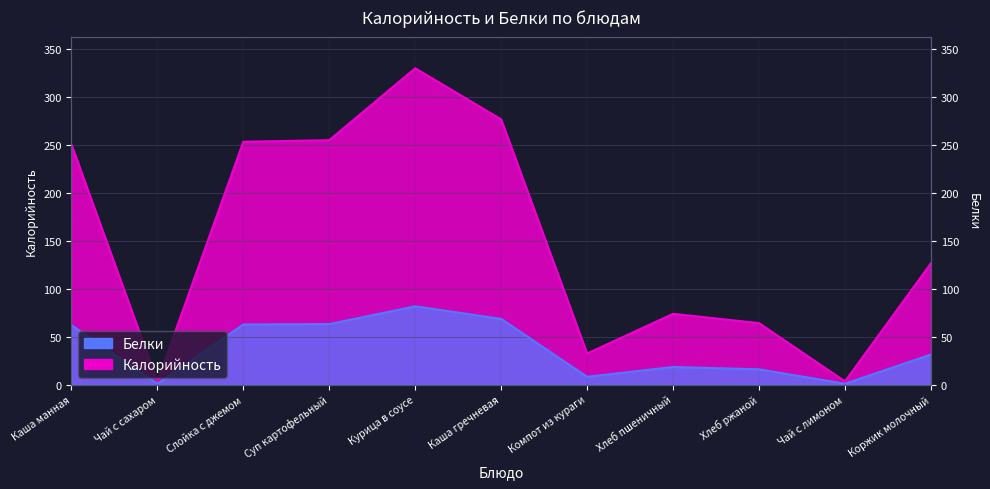

Reading left to right, list all the values displayed in this chart.

250.4	3.2	253.3	254.9	330.0	276.6	32.4	73.8	64.1	3.2	126.5